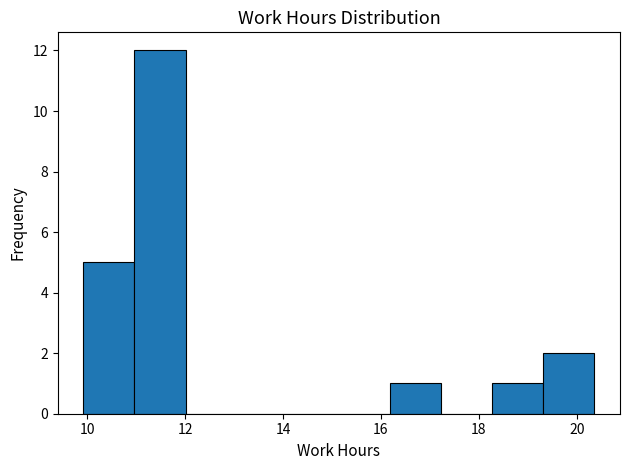

Reading left to right, list every bar in this chart as the range it spans on the x-axis followed by its height. Neither the bar edges nor the heights are printed on the chart, so give them approximately, as read against the axes.

10.0 to 11.0: 5
11.0 to 12.0: 12
12.0 to 13.0: 0
13.0 to 14.0: 0
14.0 to 15.2: 0
15.2 to 16.2: 0
16.2 to 17.2: 1
17.2 to 18.2: 0
18.2 to 19.4: 1
19.4 to 20.4: 2